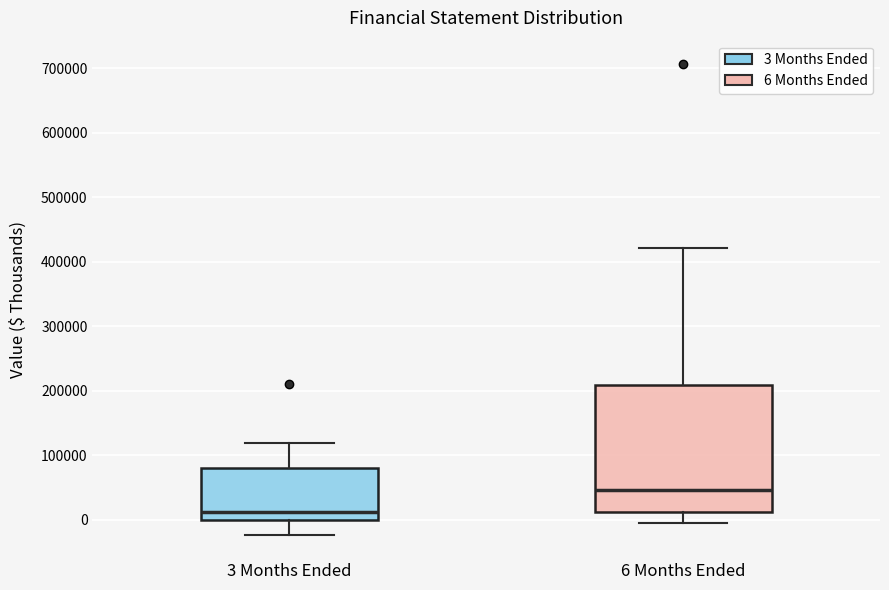

Which box's median line is the lowest?

3 Months Ended